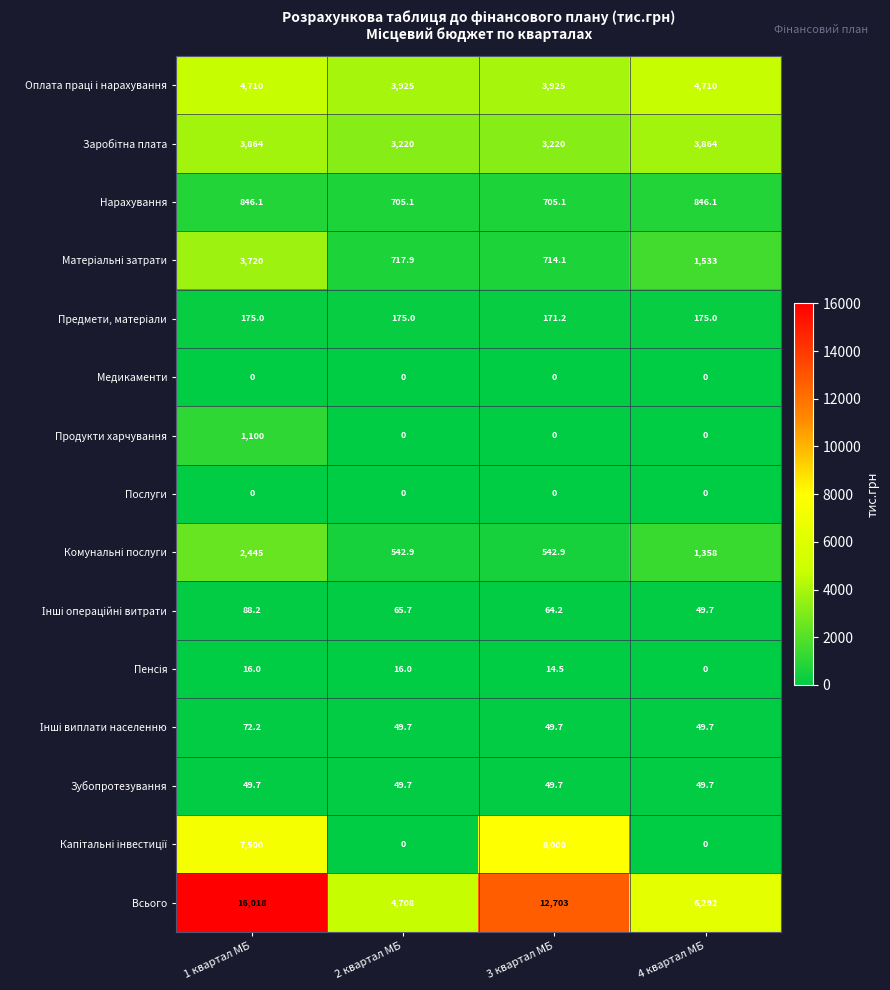

Which series has the largest total across all categories?

Всього